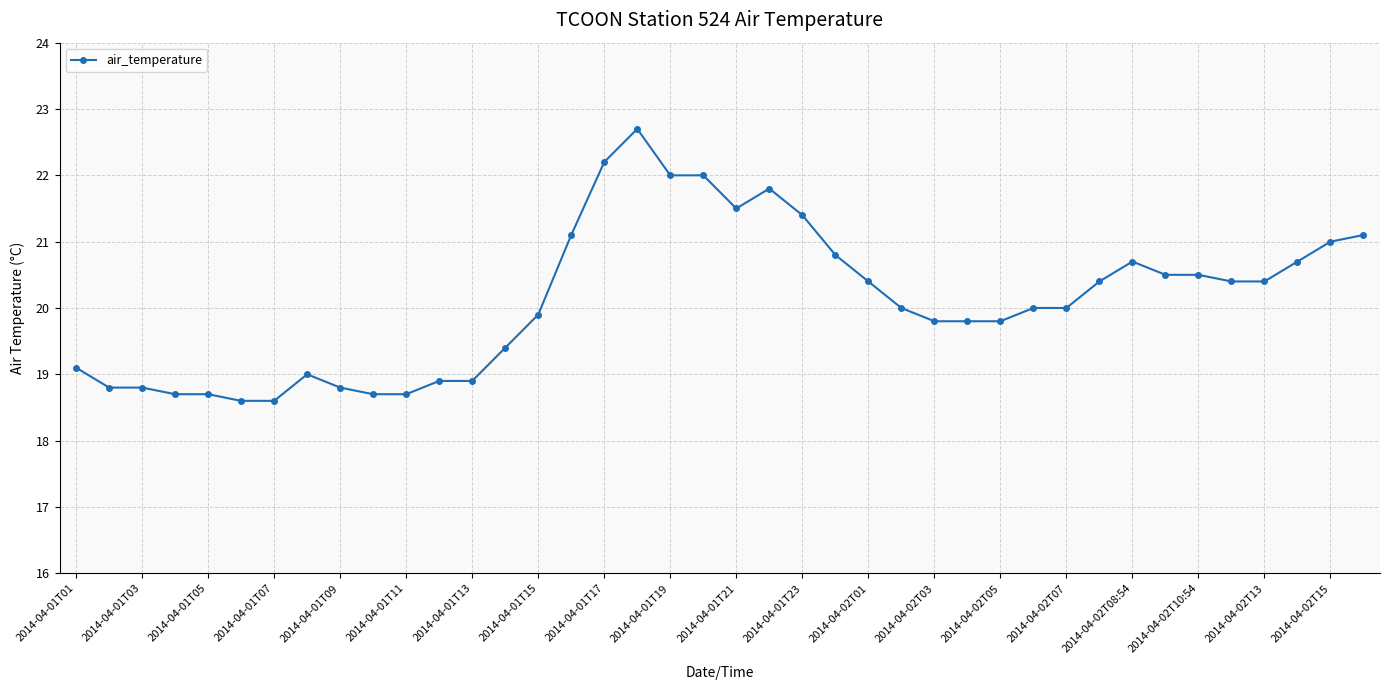

How many series are shown in this chart?

1